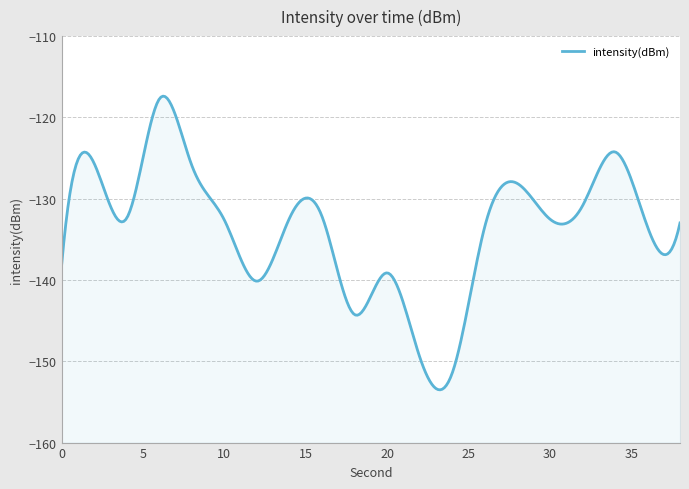

How many interior local valleys (lower than both neighbors) does the data have?

6